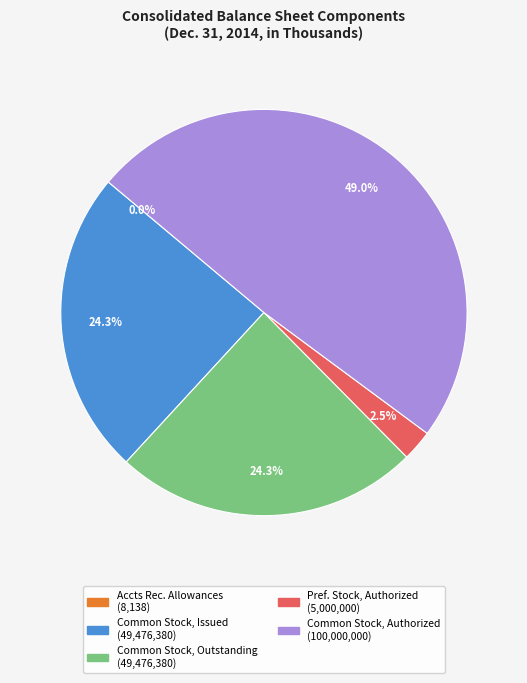

Is there any slice that represents more than half of the pie?

No